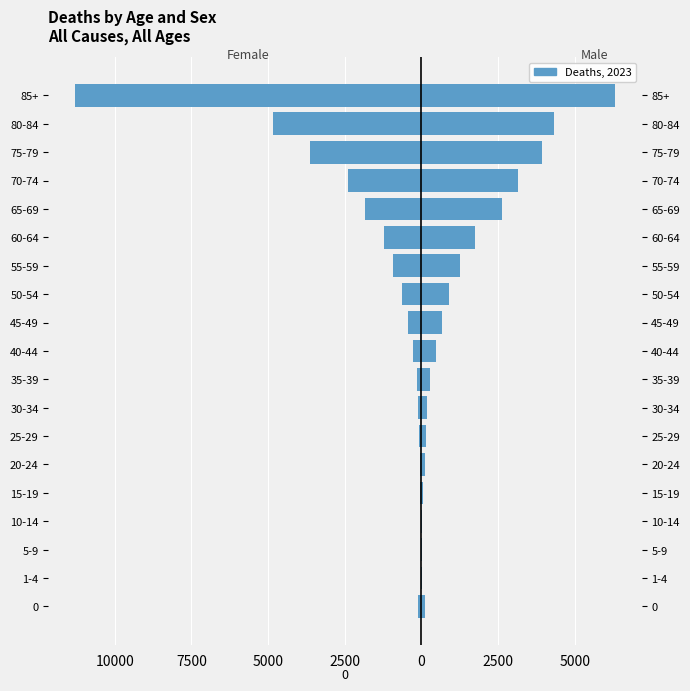

Are the bars horizontal?

Yes